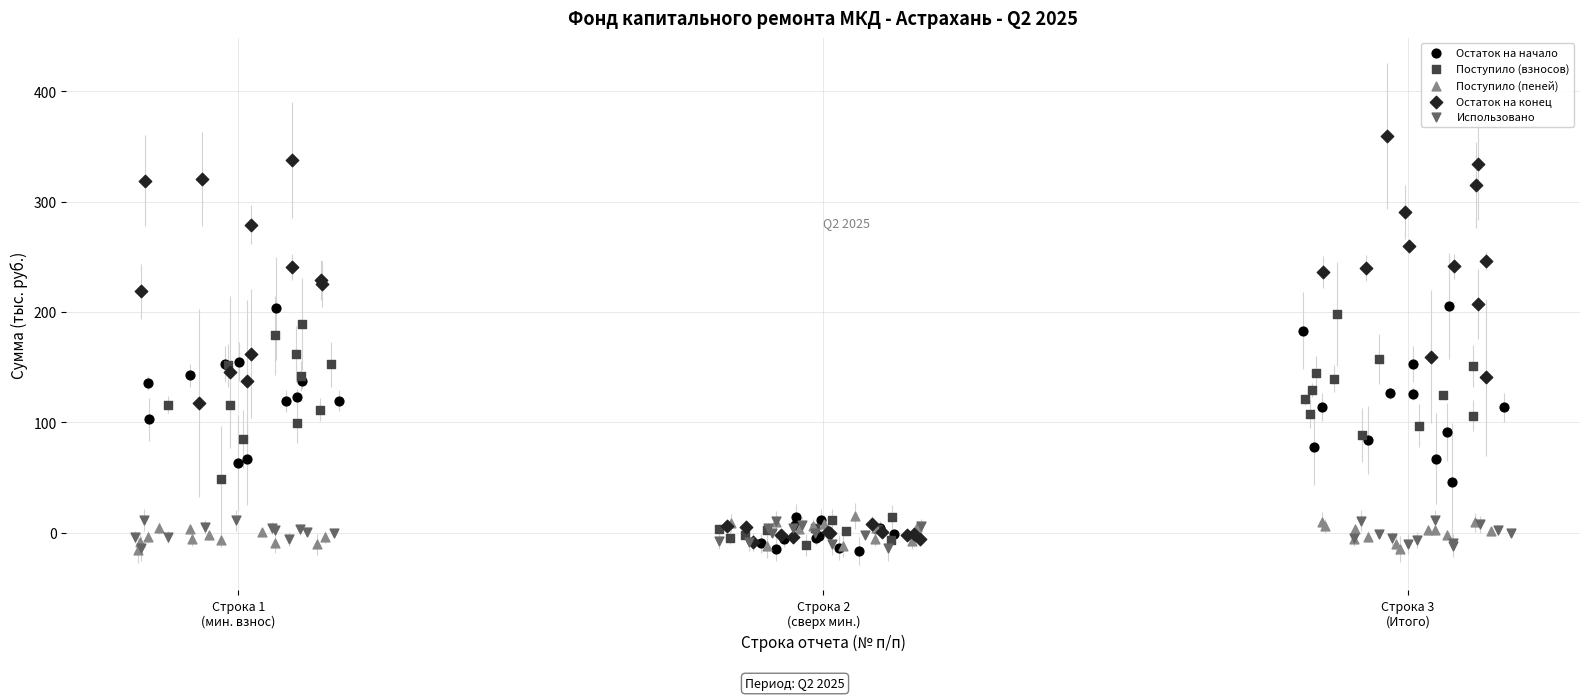

Which series has the largest Y range (max minus min)?

Остаток на конец